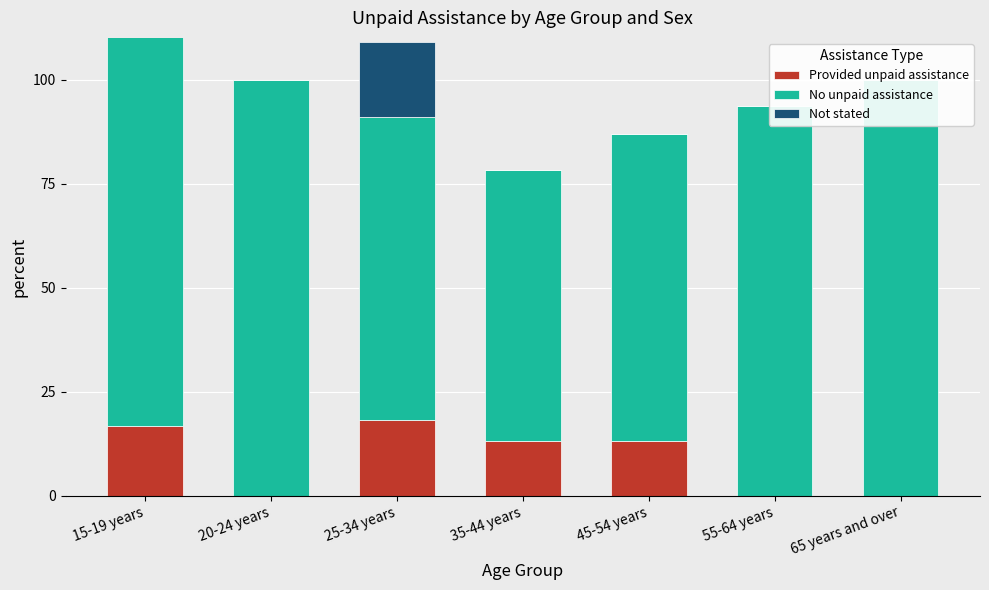

Between 20-24 years and 45-54 years, which is larger?

45-54 years